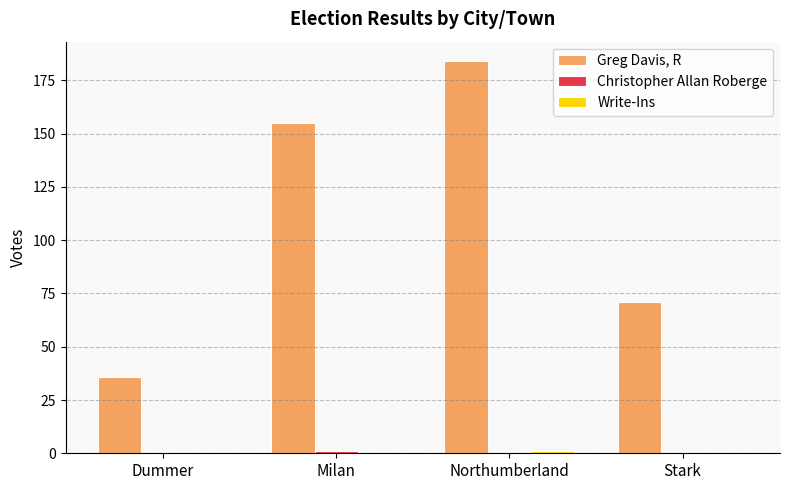

Count the number of data series in this chart.

3